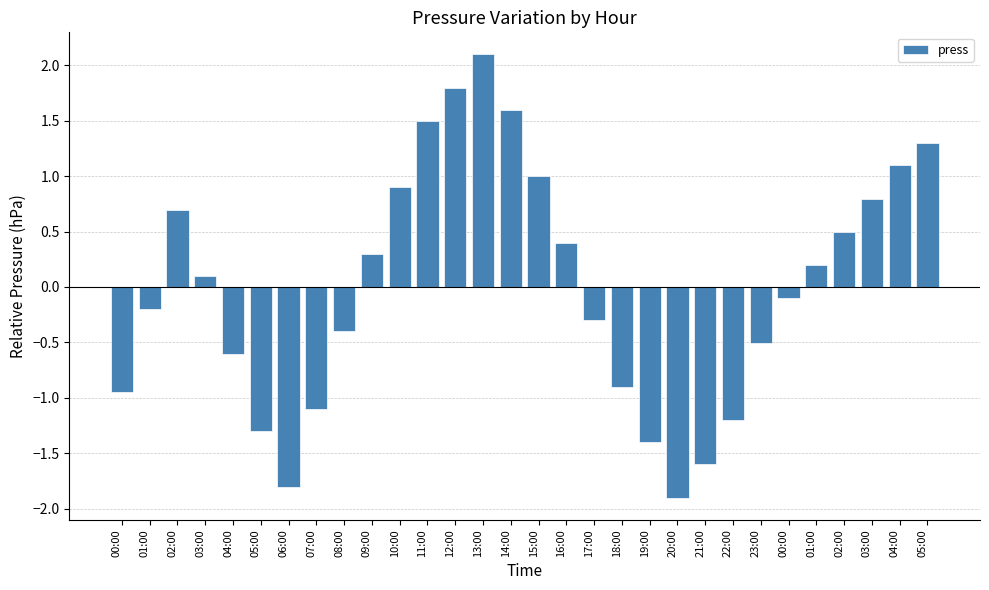

What is the label of the 17th bar from the right?

13:00